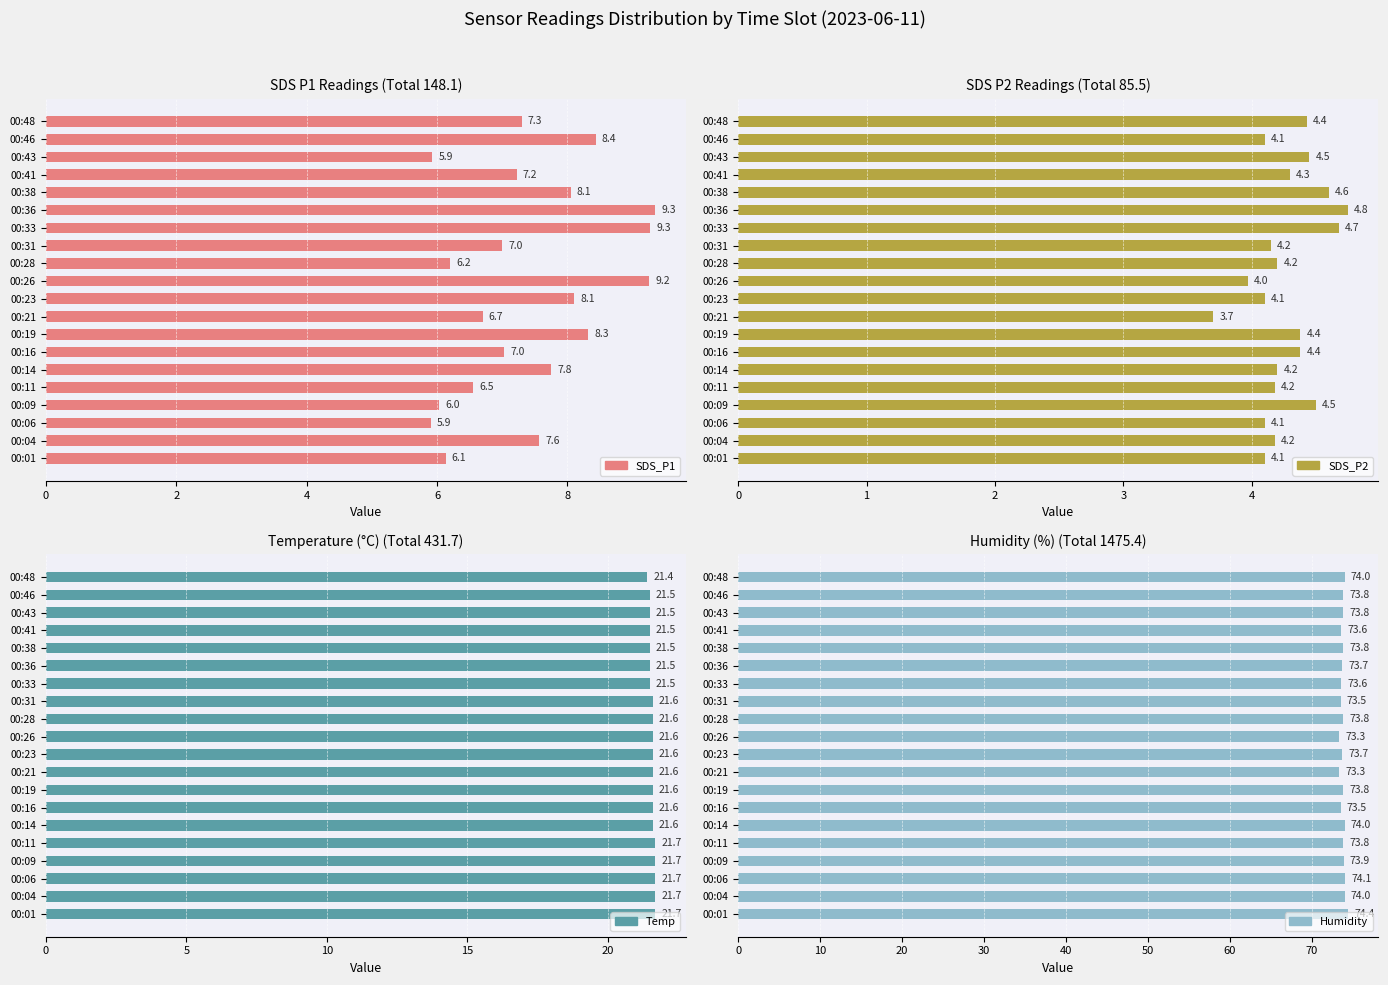

What is the minimum value for SDS_P2?

3.7